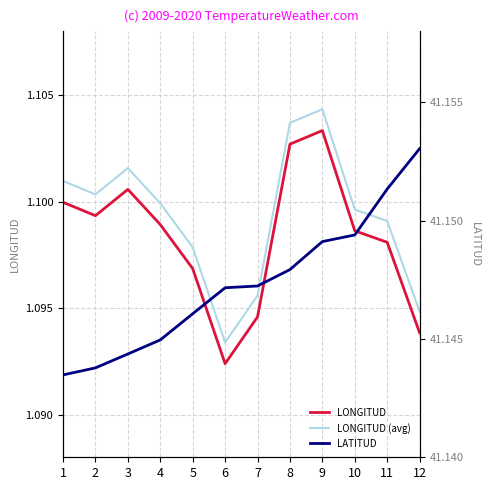

Is the value of LONGITUD at 2 greater than the value of LONGITUD (avg) at 3?

No